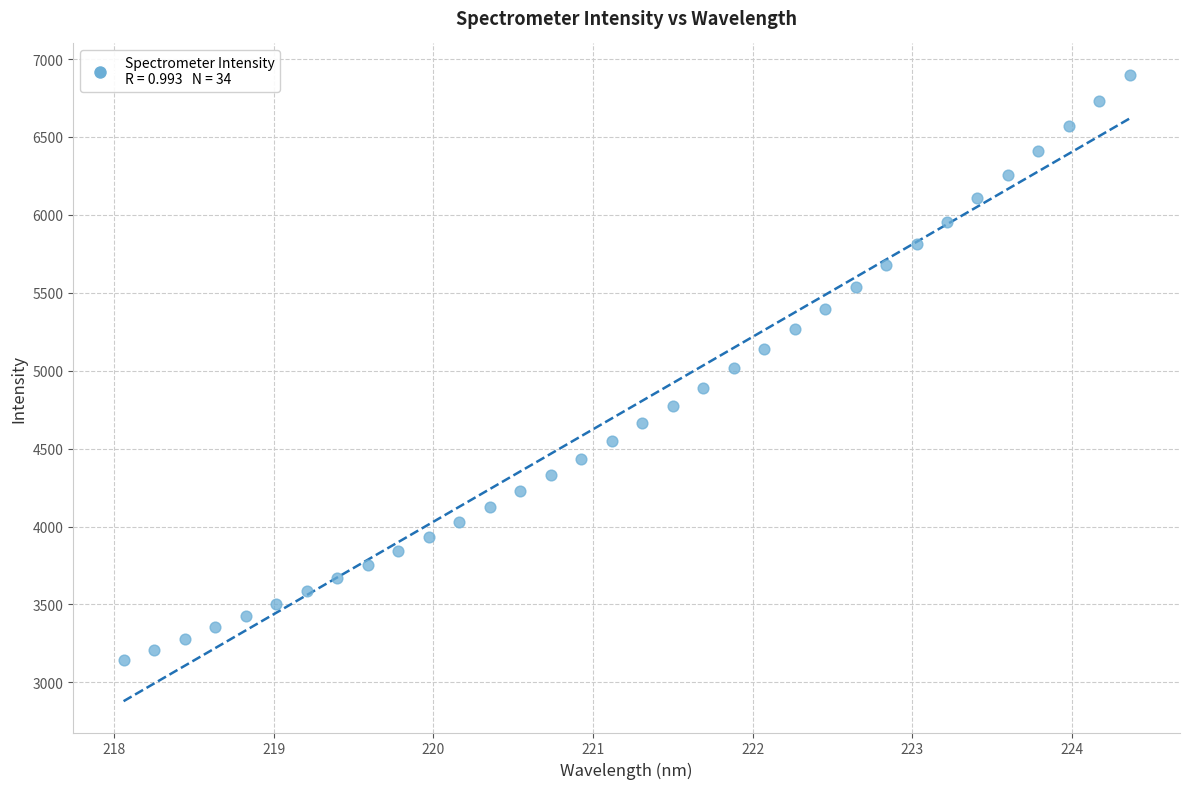

What is the range of X values (max minus min)?

6.3